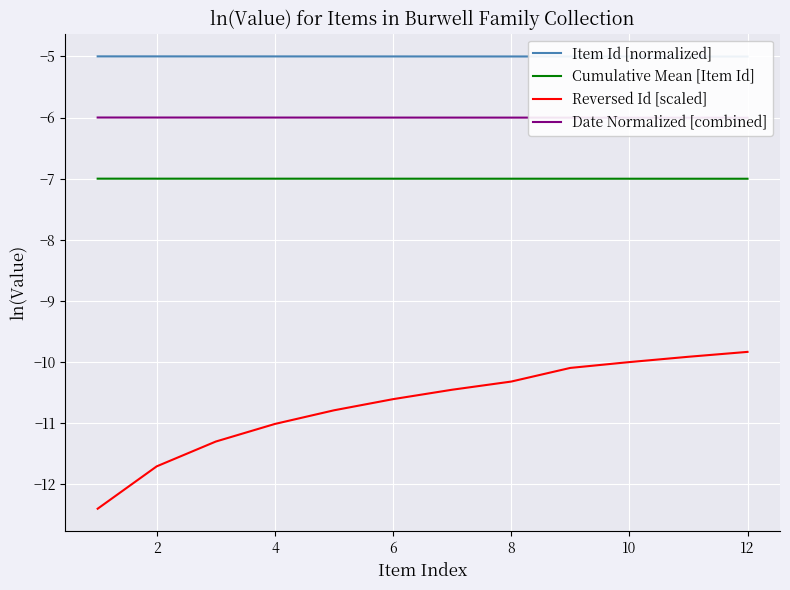

What is the average value of the Date Normalized [combined] series?

-6.0